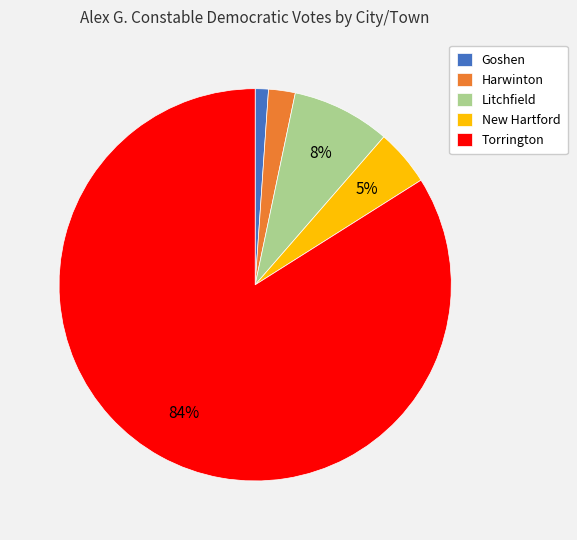

Between Torrington and Goshen, which is larger?

Torrington